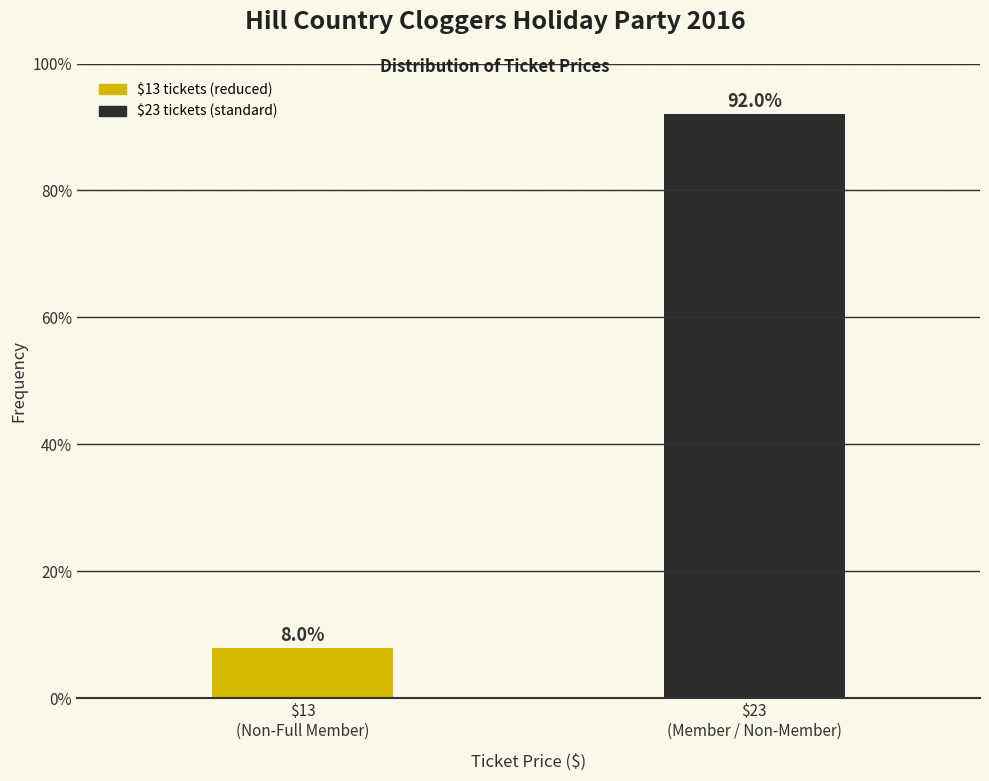

Reading left to right, transcribe all the data shown in this chart.

8	92